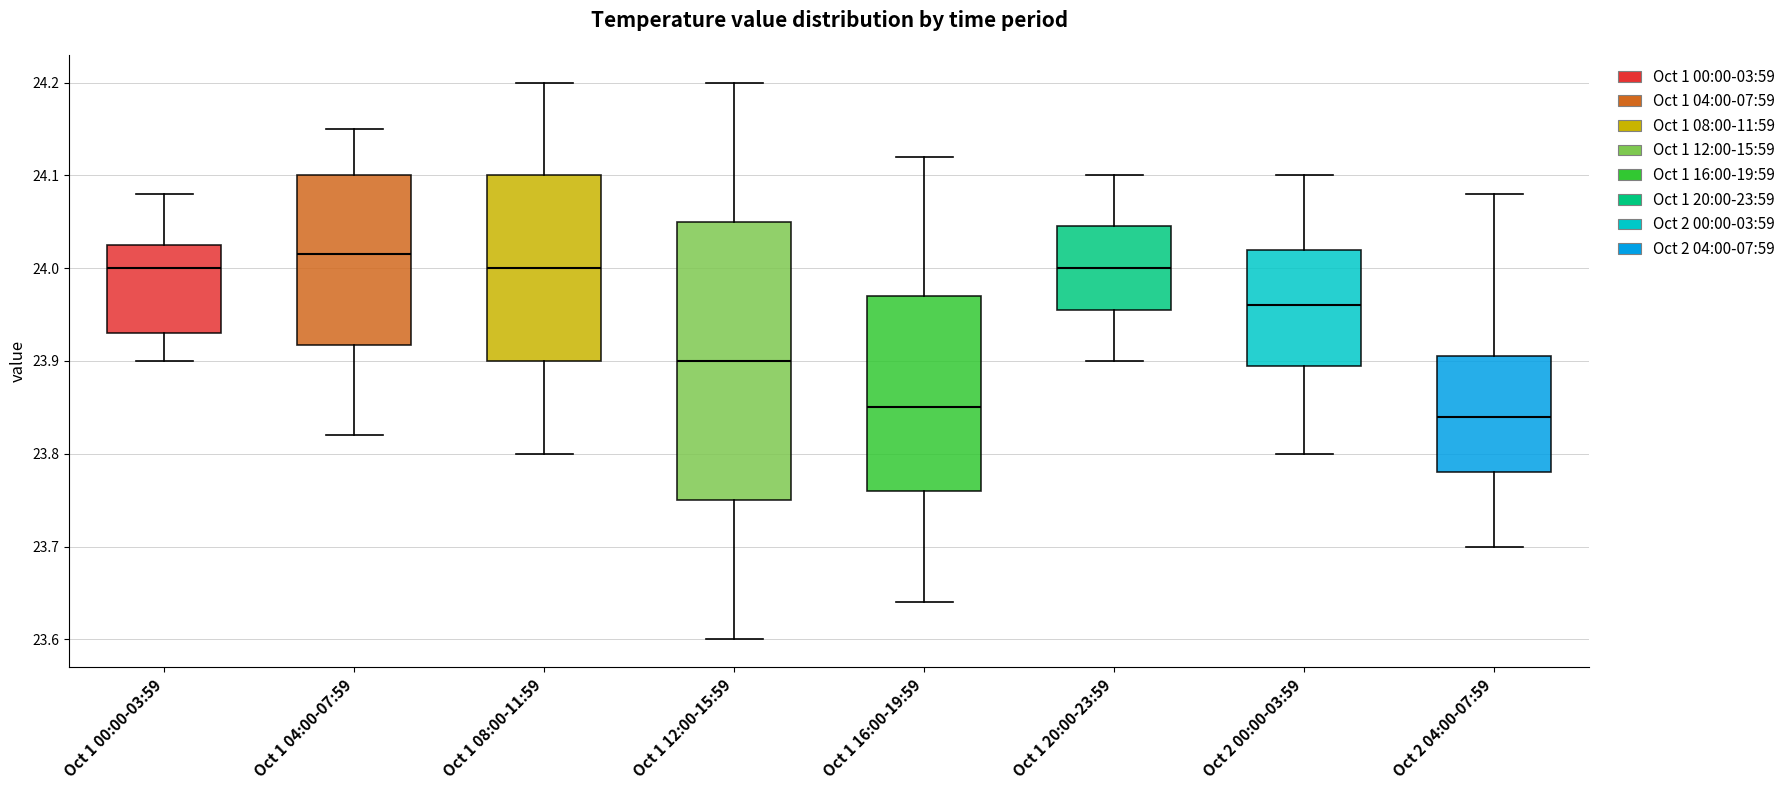

Reading left to right, transcribe this box plot: for each box, give where its median line is, the range the box spans, and where its two whiskers end, as read against the y-axis. The values are not printed on the chart, so give them approximately, as read against the axis.

Oct 1 00:00-03:59: median 24.00, box 23.93 to 24.03, whiskers 23.90 to 24.08
Oct 1 04:00-07:59: median 24.02, box 23.92 to 24.10, whiskers 23.82 to 24.15
Oct 1 08:00-11:59: median 24.00, box 23.90 to 24.10, whiskers 23.80 to 24.20
Oct 1 12:00-15:59: median 23.90, box 23.75 to 24.05, whiskers 23.60 to 24.20
Oct 1 16:00-19:59: median 23.85, box 23.76 to 23.97, whiskers 23.64 to 24.12
Oct 1 20:00-23:59: median 24.00, box 23.96 to 24.05, whiskers 23.90 to 24.10
Oct 2 00:00-03:59: median 23.96, box 23.90 to 24.02, whiskers 23.80 to 24.10
Oct 2 04:00-07:59: median 23.84, box 23.78 to 23.91, whiskers 23.70 to 24.08